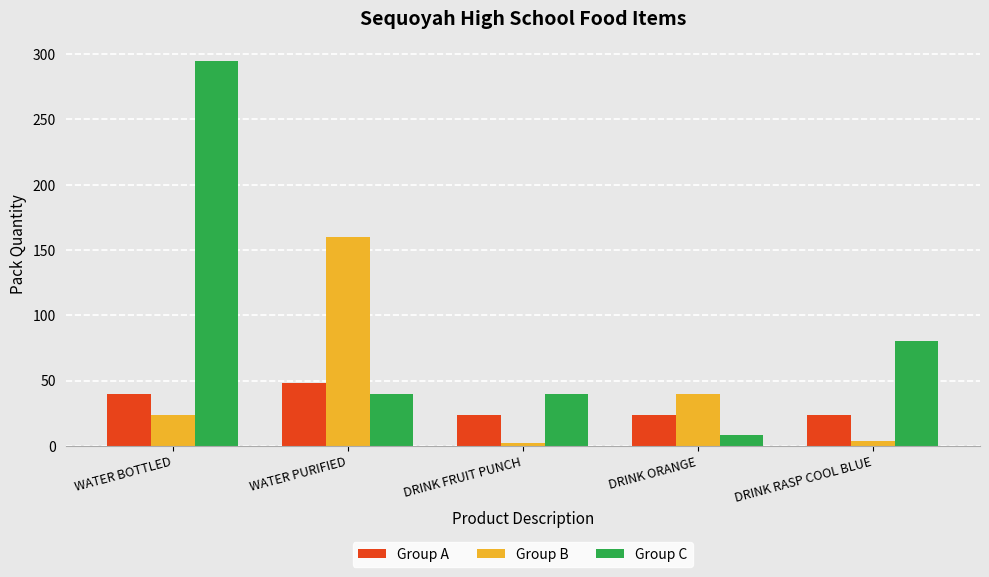

List the series in order of their overall mean, lowest first.

Group A, Group B, Group C